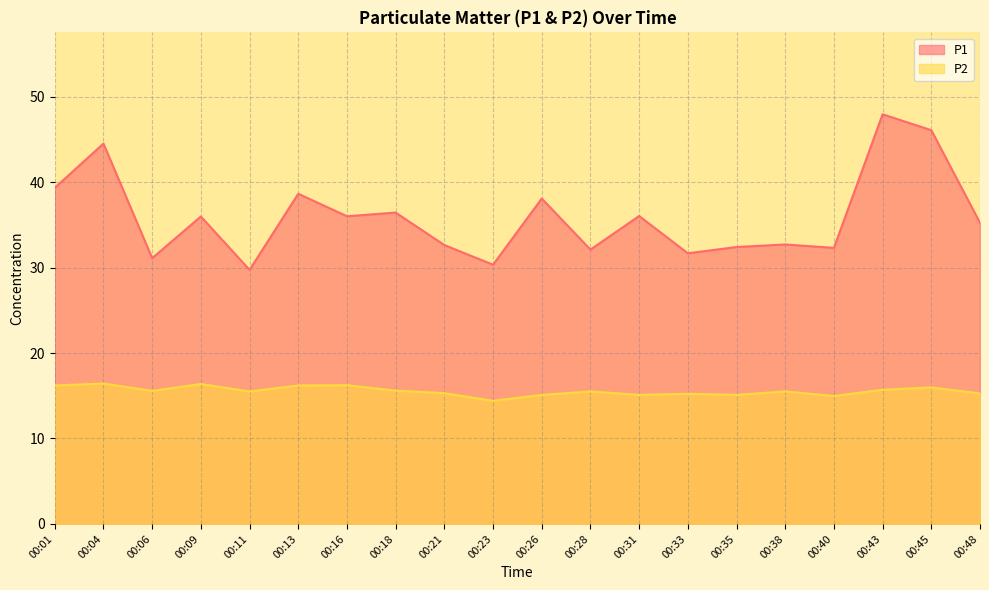

True or false: P1 and P2 cross at least once.

False